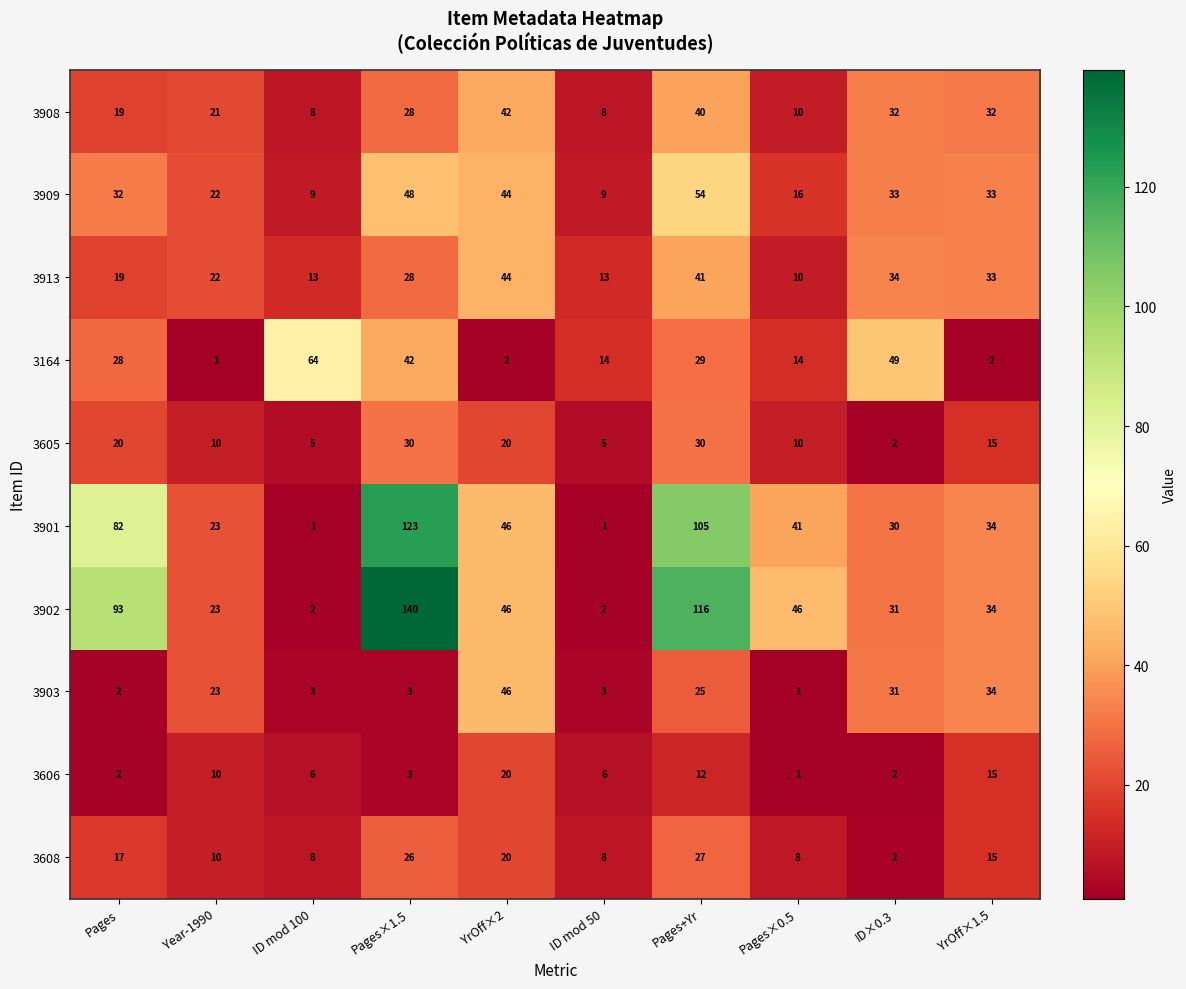

List the series in order of their peak value, lowest first.

3606, 3608, 3605, 3908, 3913, 3903, 3909, 3164, 3901, 3902